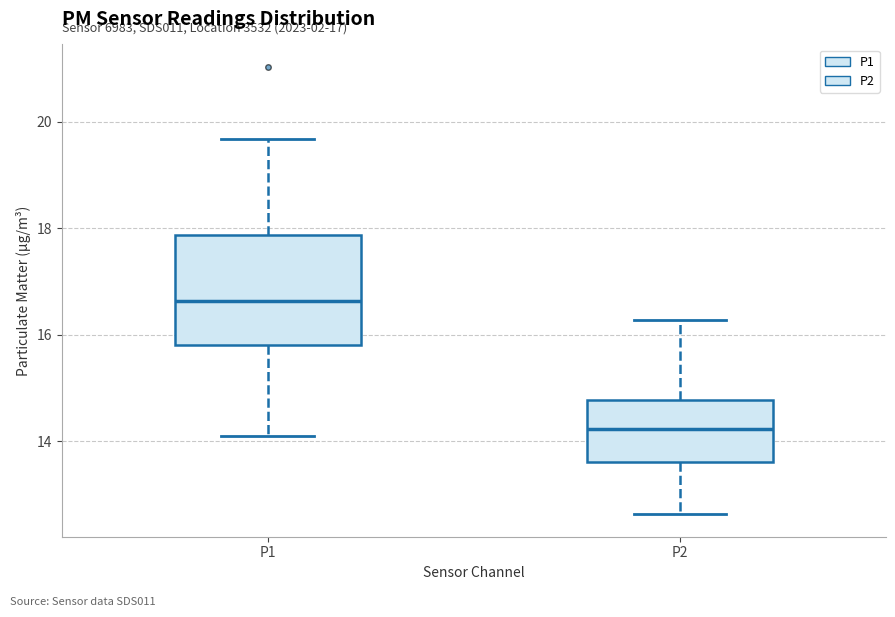

Which box's median line is the lowest?

P2